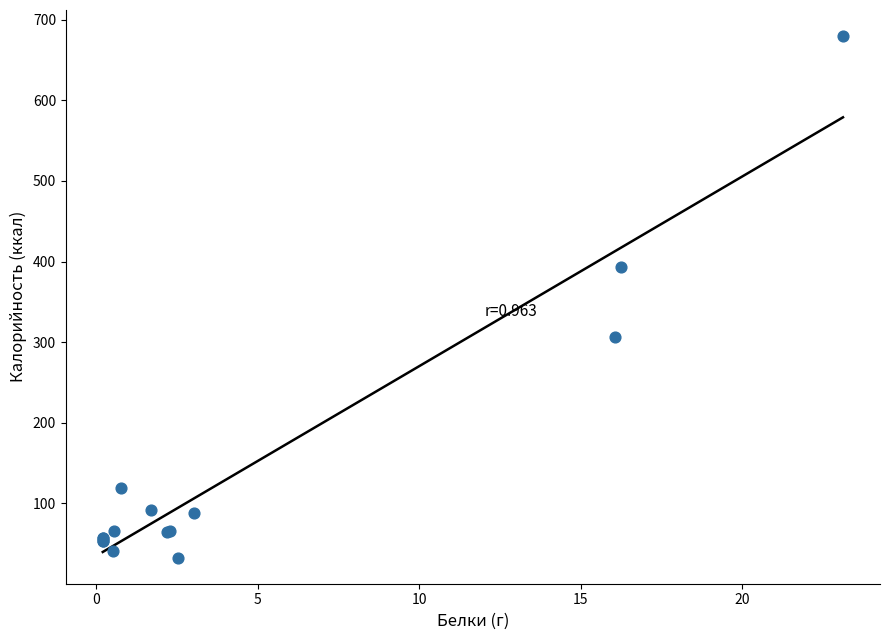

What Y value in the scatter plot is closest to 356?

392.9